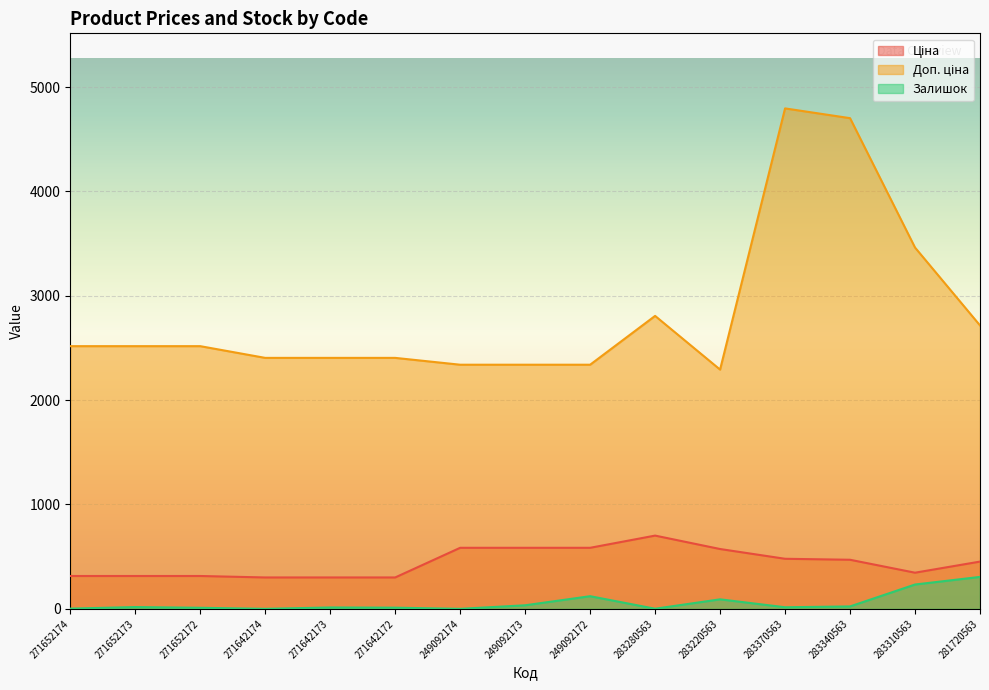

What are all the series names shown in the legend?

Ціна, Доп. ціна, Залишок